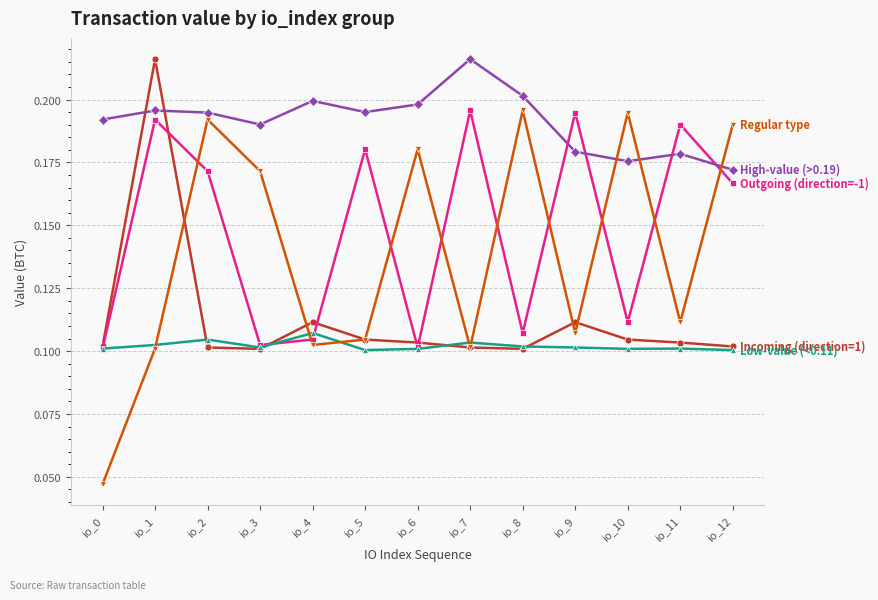

What is the total value across all series at io_2?

0.8